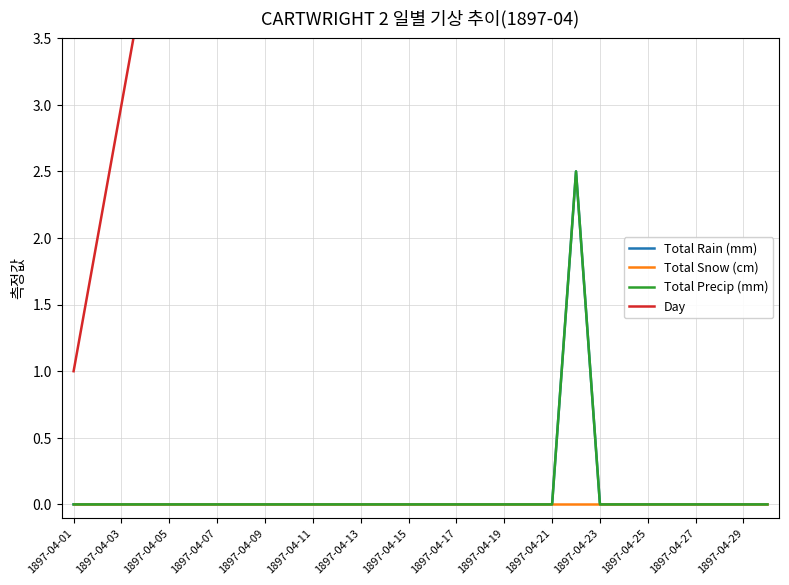

True or false: Total Rain (mm) and Total Snow (cm) intersect in this chart.

False